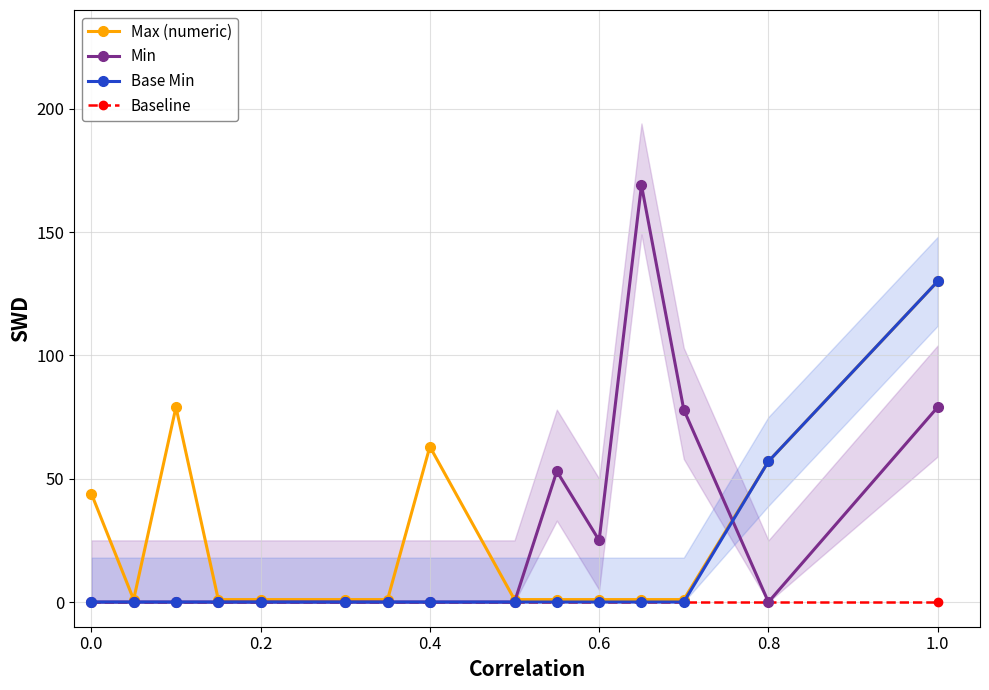

Is it true that Min equals 104 at 0.8?

False